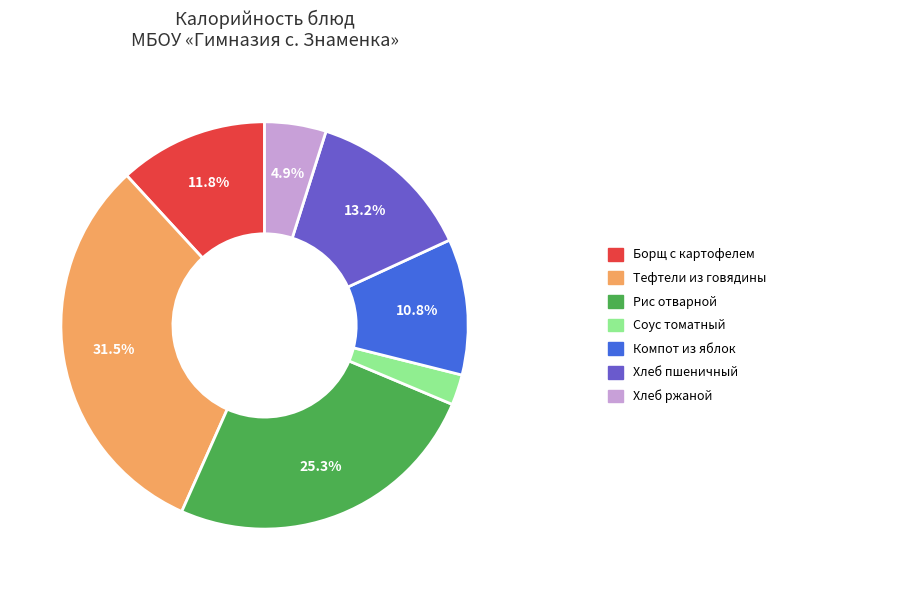

Does any single category account for the majority?

No